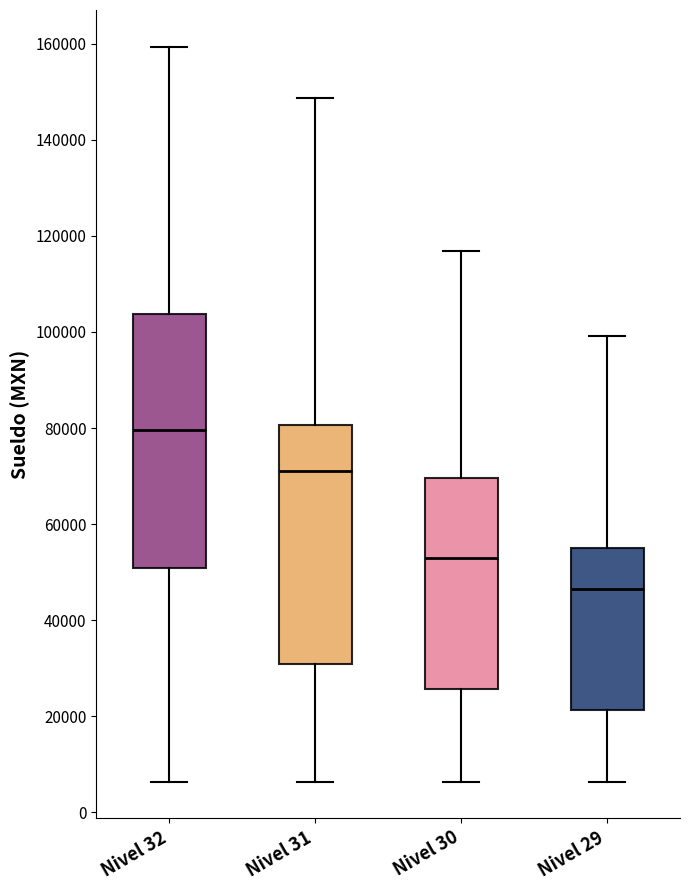

Which box has the highest median line?

Nivel 32